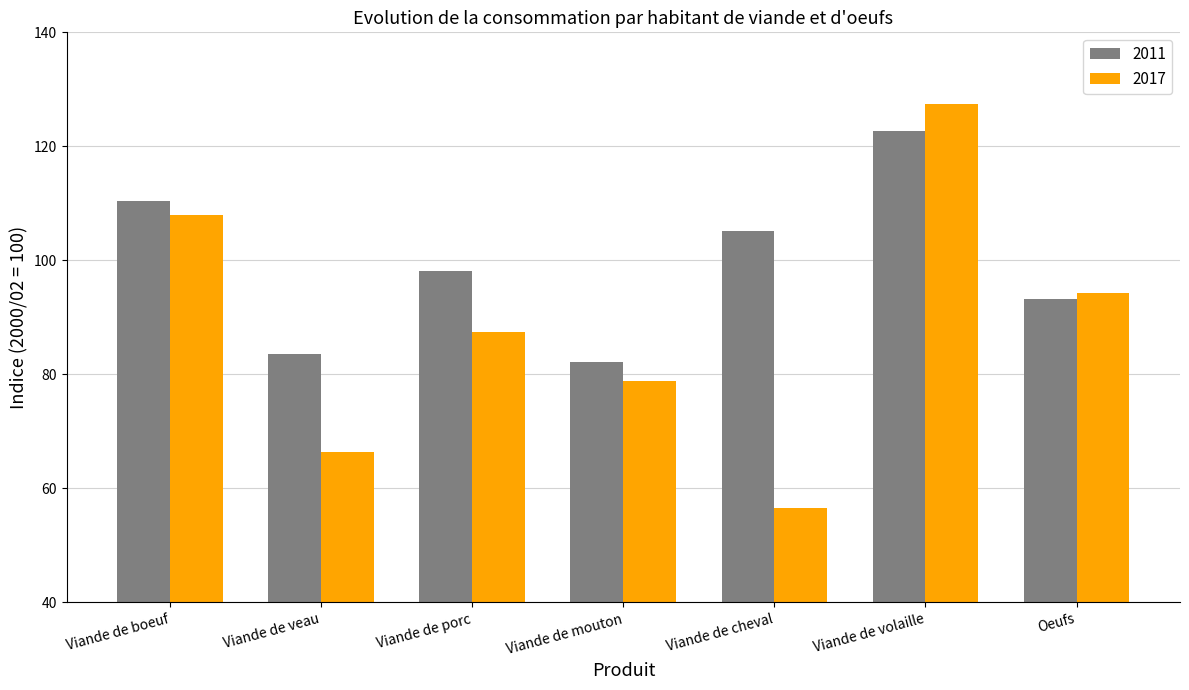

True or false: 2011 has a value of 83.5 at Viande de veau.

True